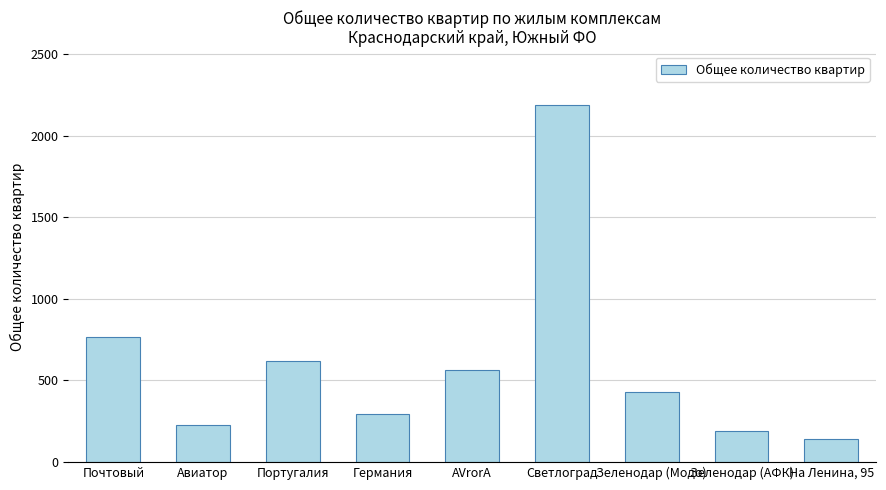

What is the label of the 9th bar from the right?

Почтовый